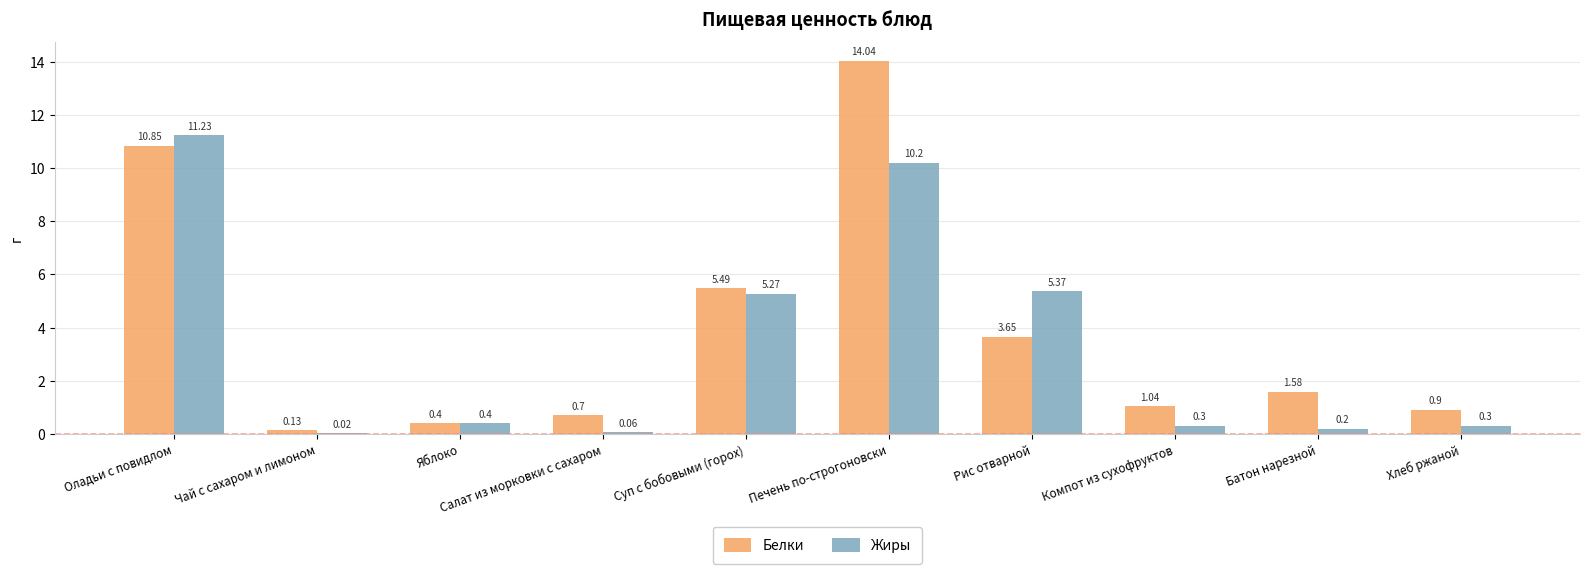

Which category has the highest value across all series?

Печень по-строгоновски